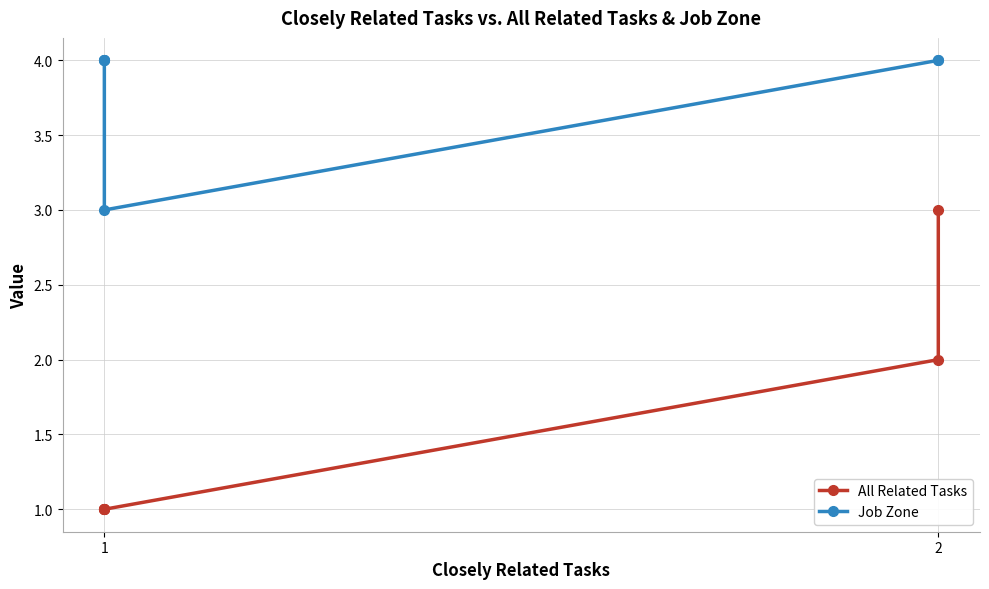

Is the value of Job Zone at 2 greater than the value of All Related Tasks at 2?

Yes